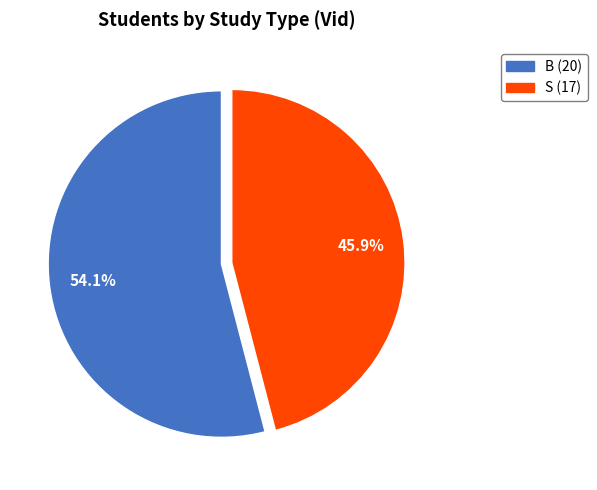

To the nearest percent, what percentage of the pie is S?

46%